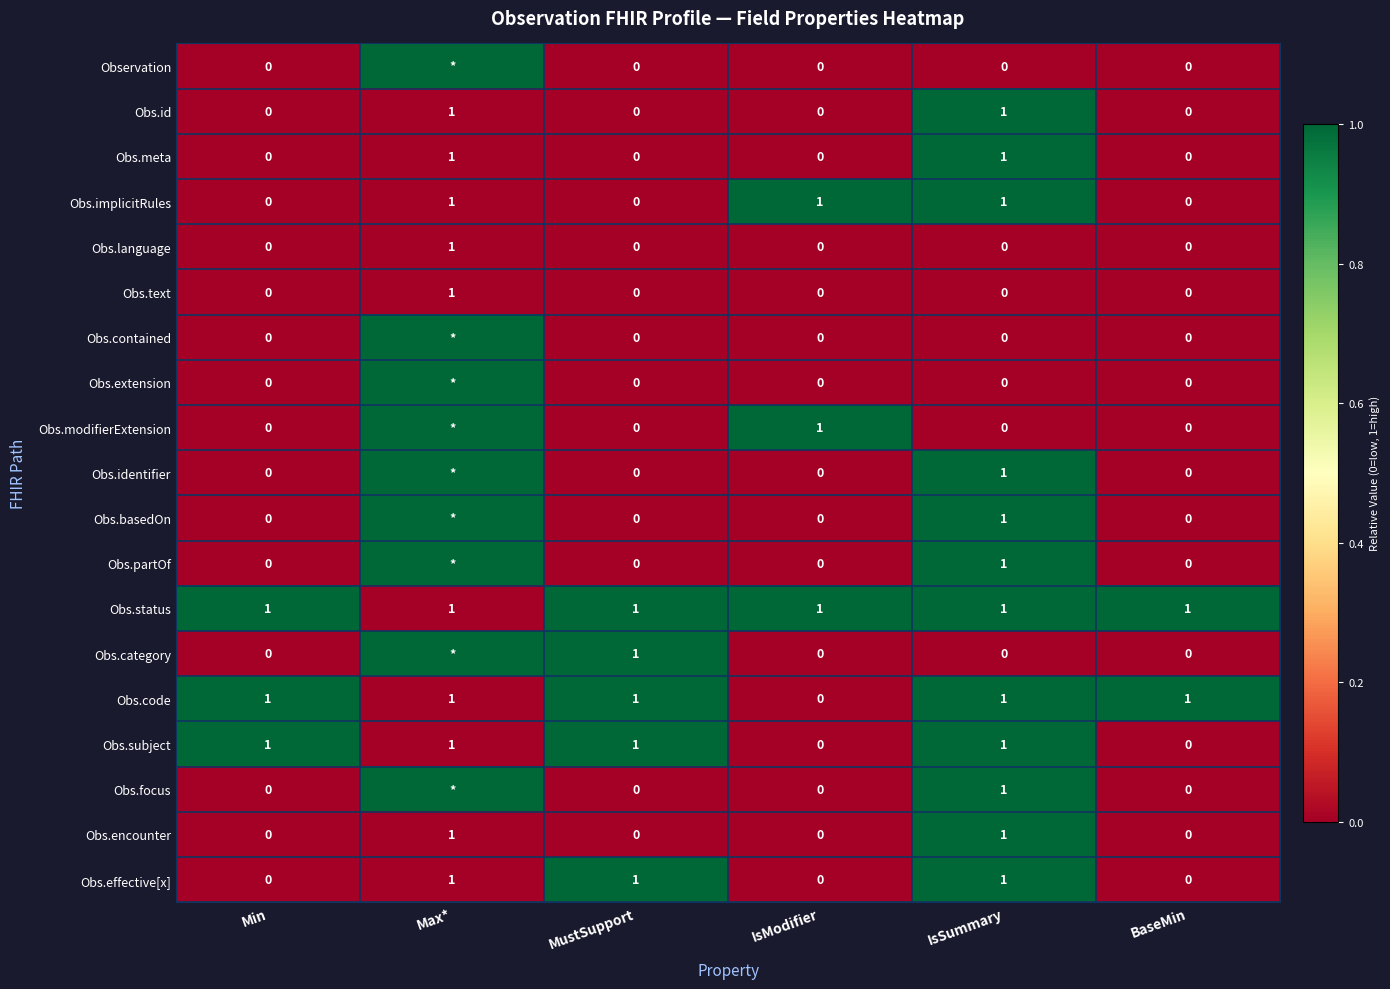

Is it true that Obs.id equals 1 at Max*?

True